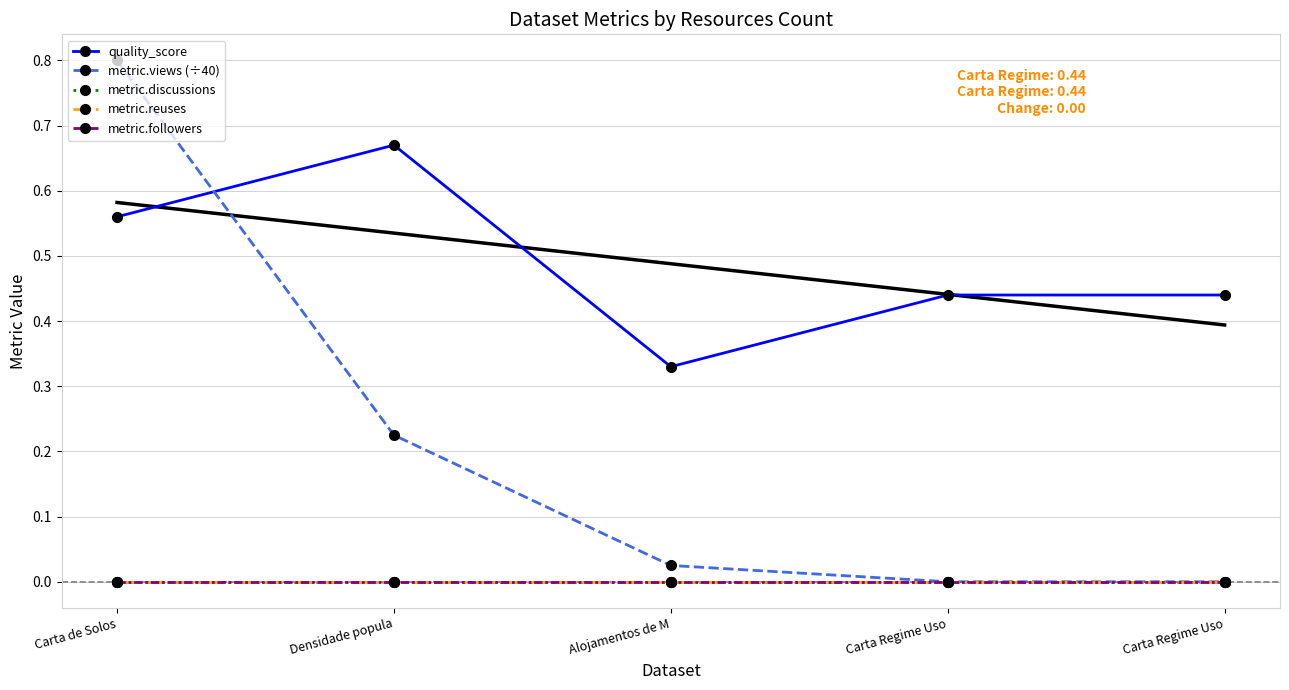

What is the total value across all series at Carta Regime Uso?

0.4